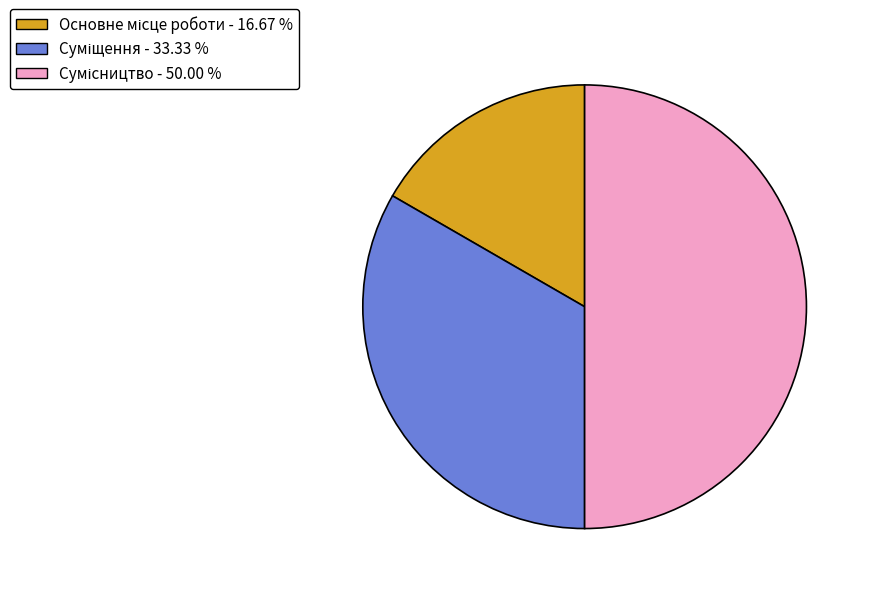

Approximately how many times larger is the value at Суміщення compared to Сумісництво?

0.7